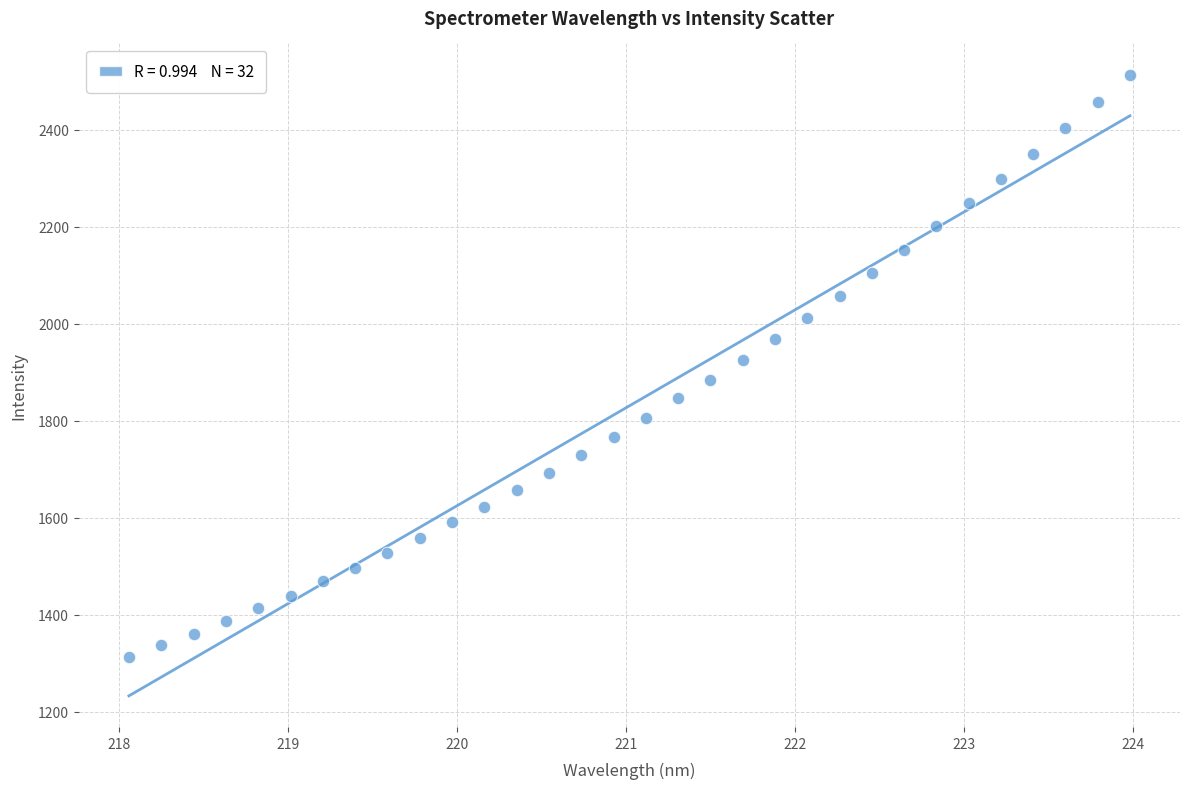

What is the range of Y values (max minus min)?

1200.8